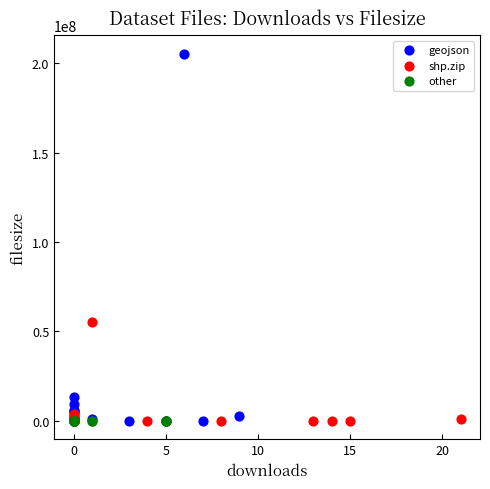

Which series has the widest spread of Y values?

geojson